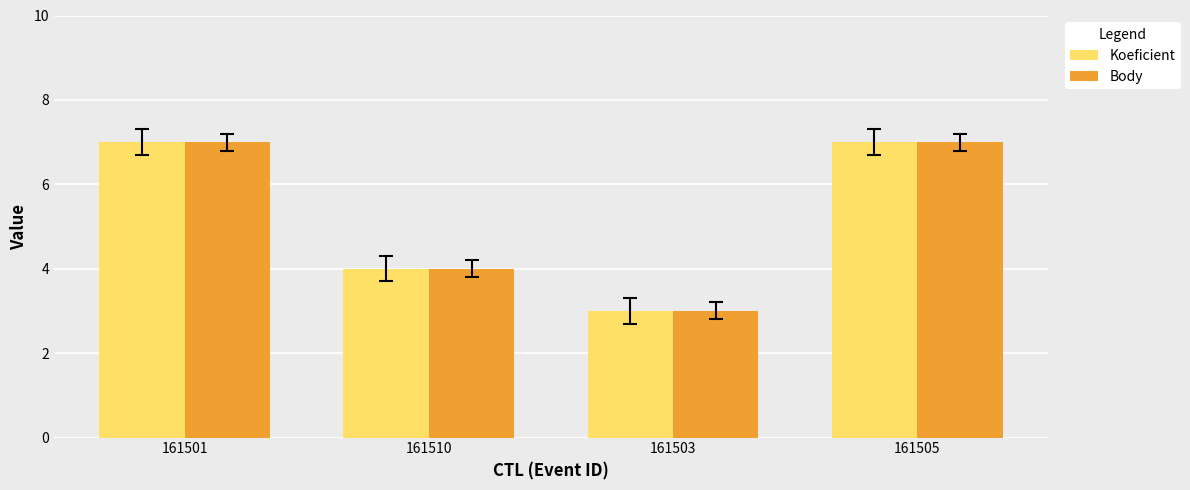

Where is Body nearest to the value 5?

161510